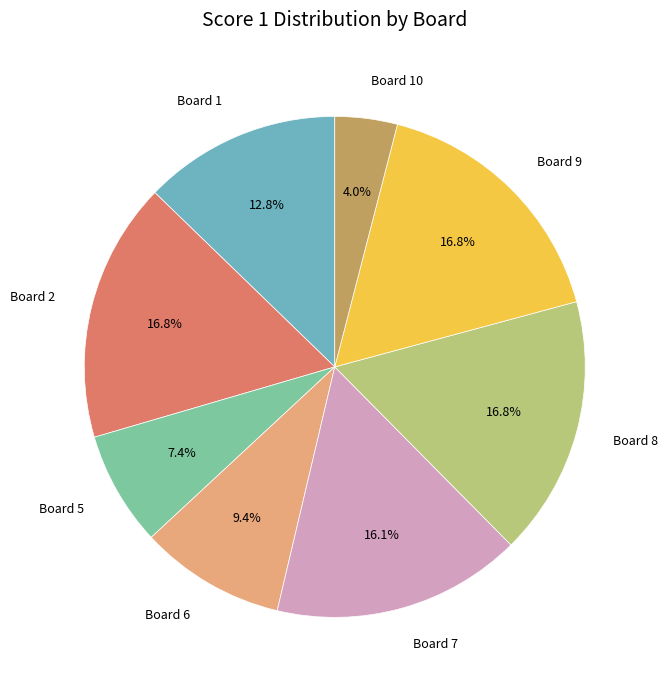

How many slices are in this pie chart?

8